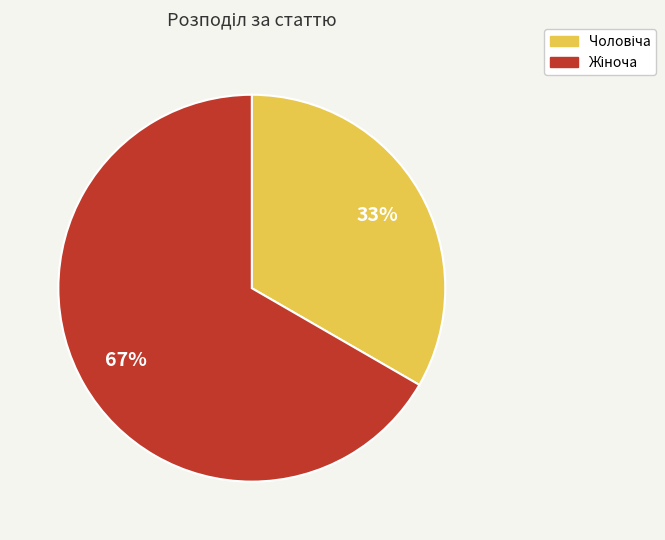

To the nearest percent, what is the average slice percentage?

50%